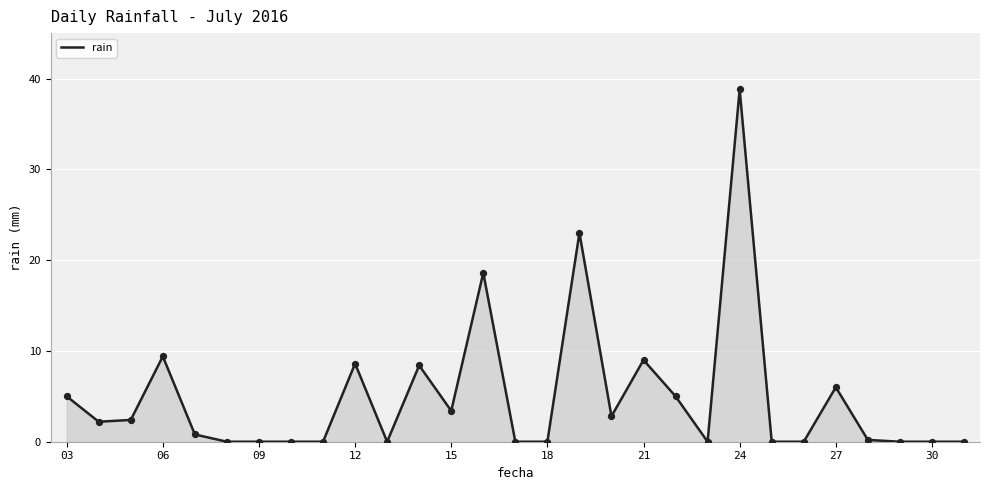

What is the maximum value shown in the chart?

38.8